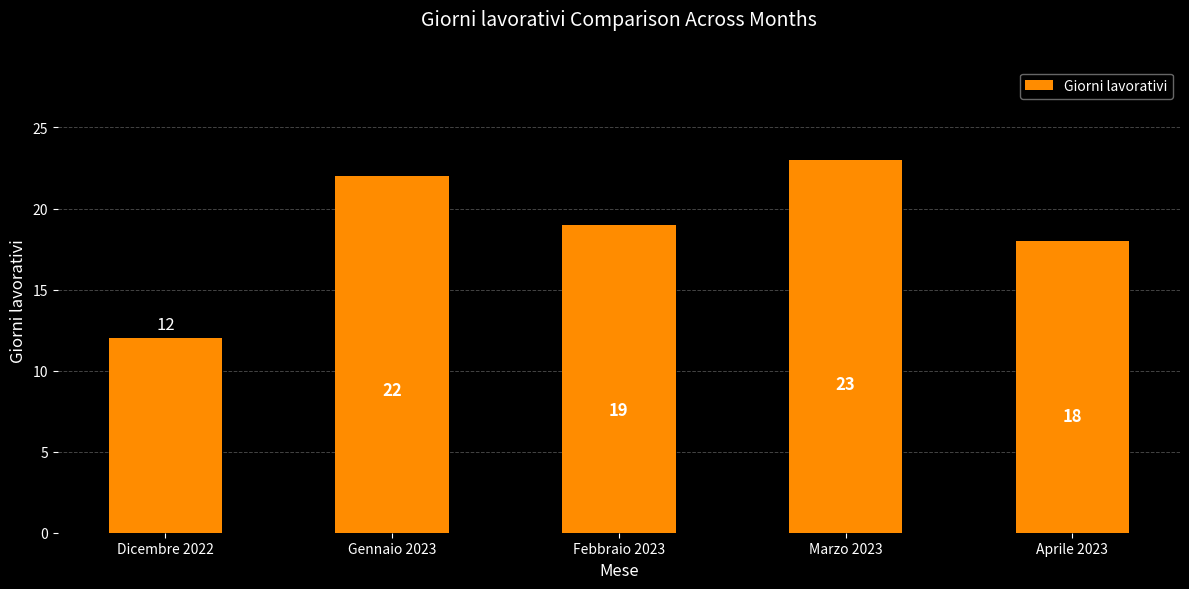

Which category has the highest value across all series?

Marzo 2023